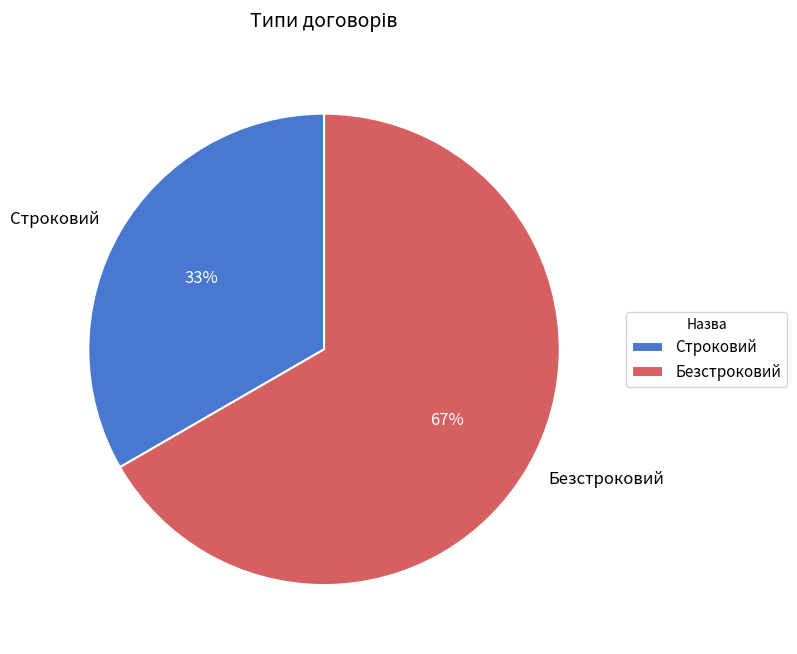

Is the sum of Безстроковий and Строковий greater than half?

Yes